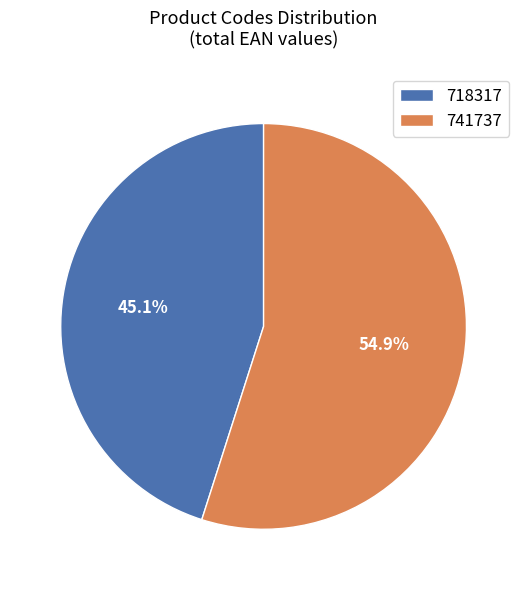

True or false: 741737 accounts for 55% of the total.

True